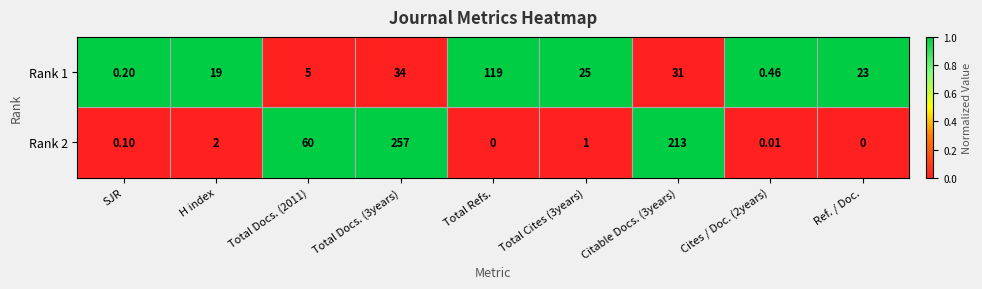

At which label does Rank 1 reach its peak?

Total Refs.